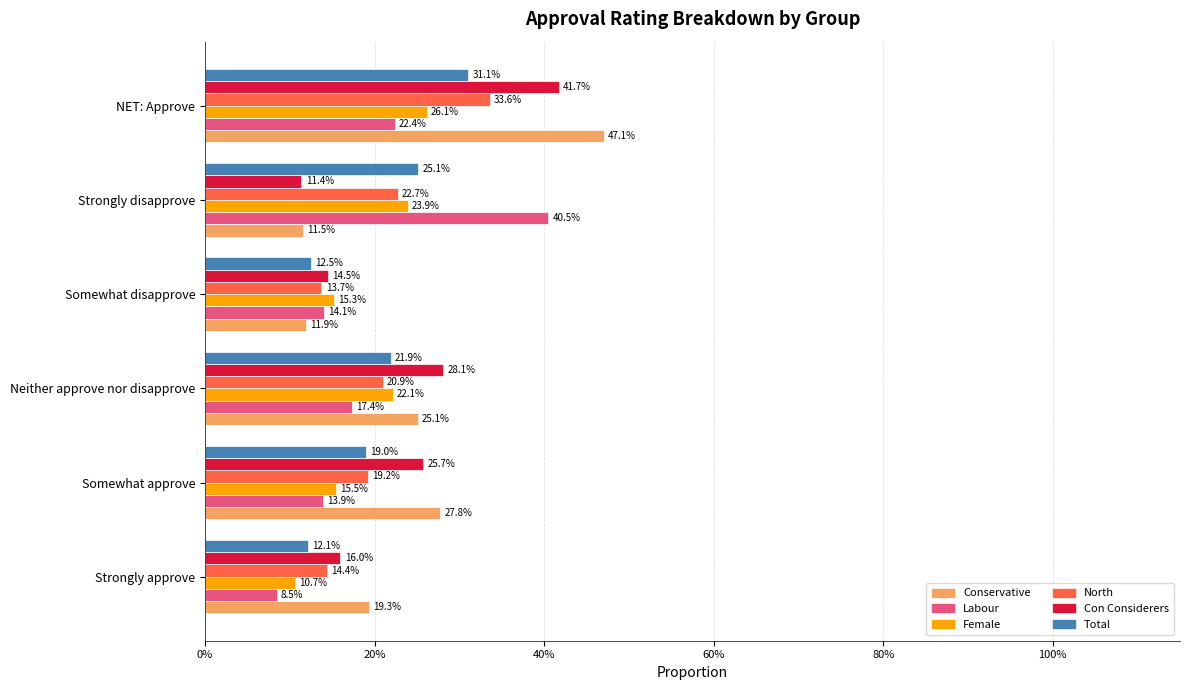

Which series has the largest total across all categories?

Conservative